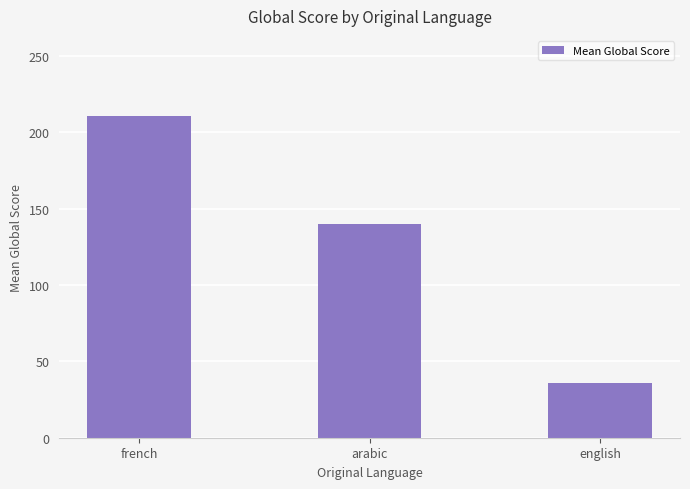

What is the ratio of the value at english to the value at arabic?

0.3